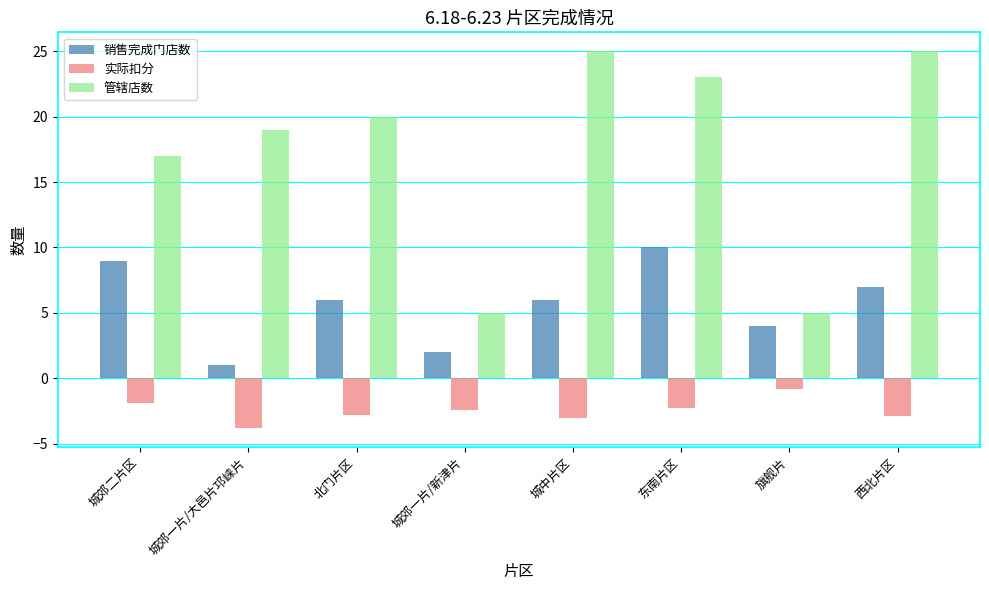

What is the maximum value for 实际扣分?

-0.8